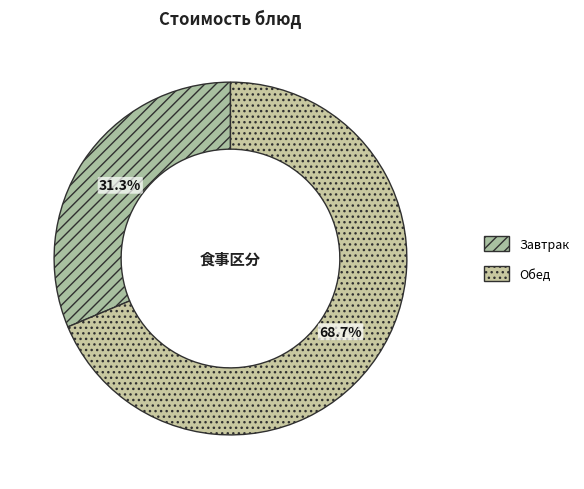

Which slice is the smallest?

Завтрак